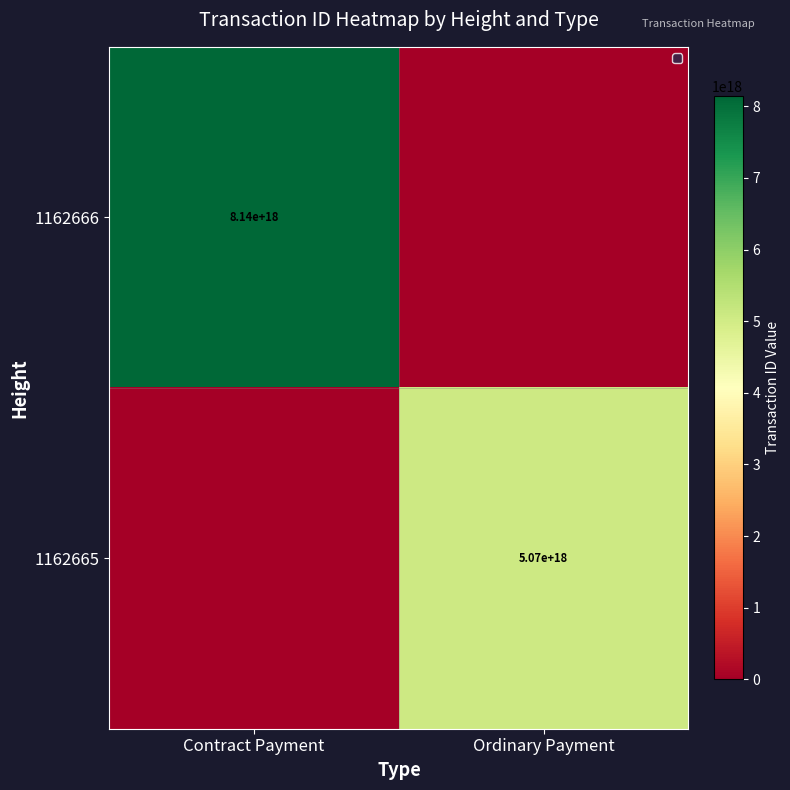

The value of 1162666 at Contract Payment is 1812757450938320384. True or false?

False